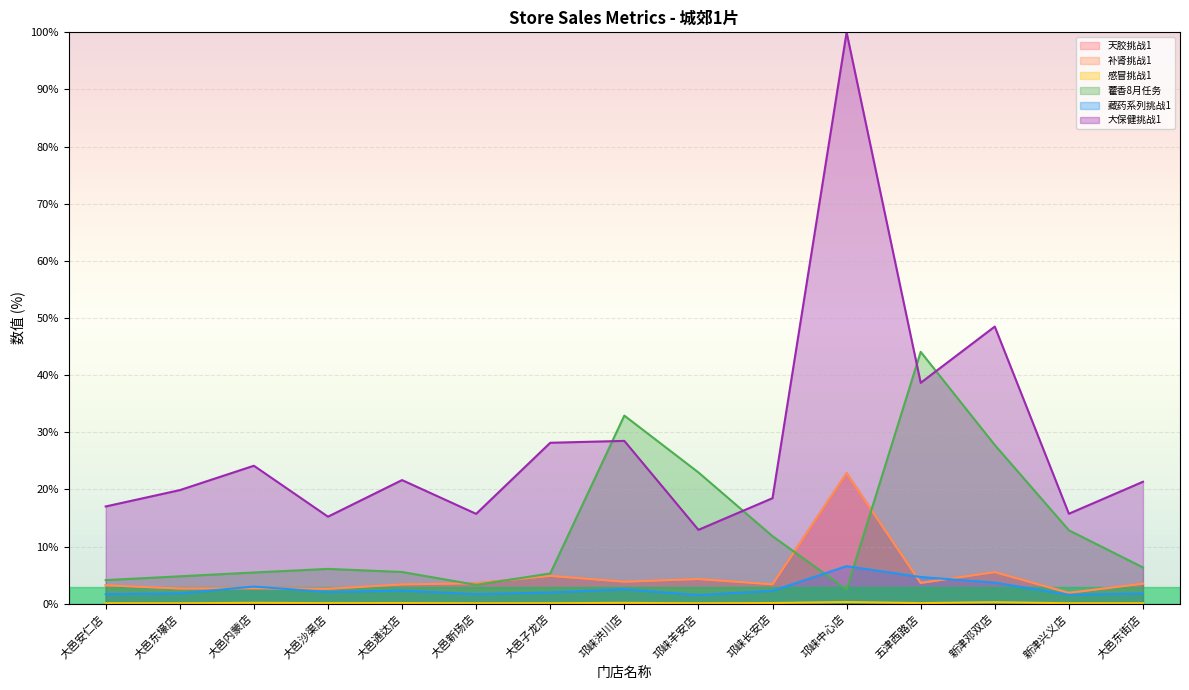

Does the chart display data point markers on the line(s)?

No